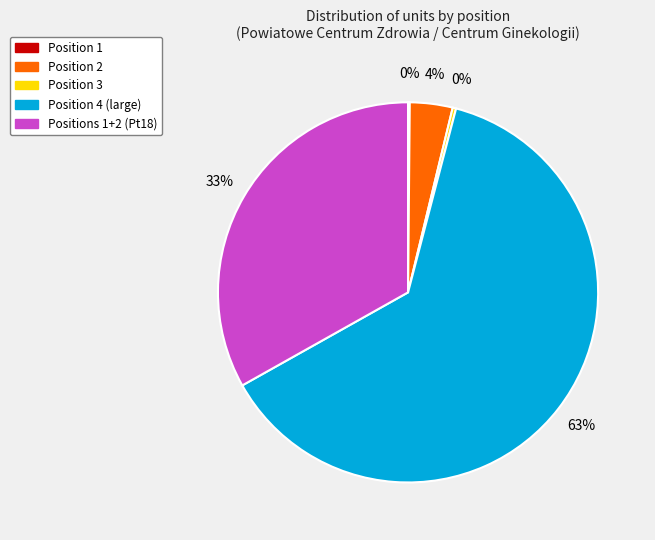

Is there a majority slice in this chart?

Yes